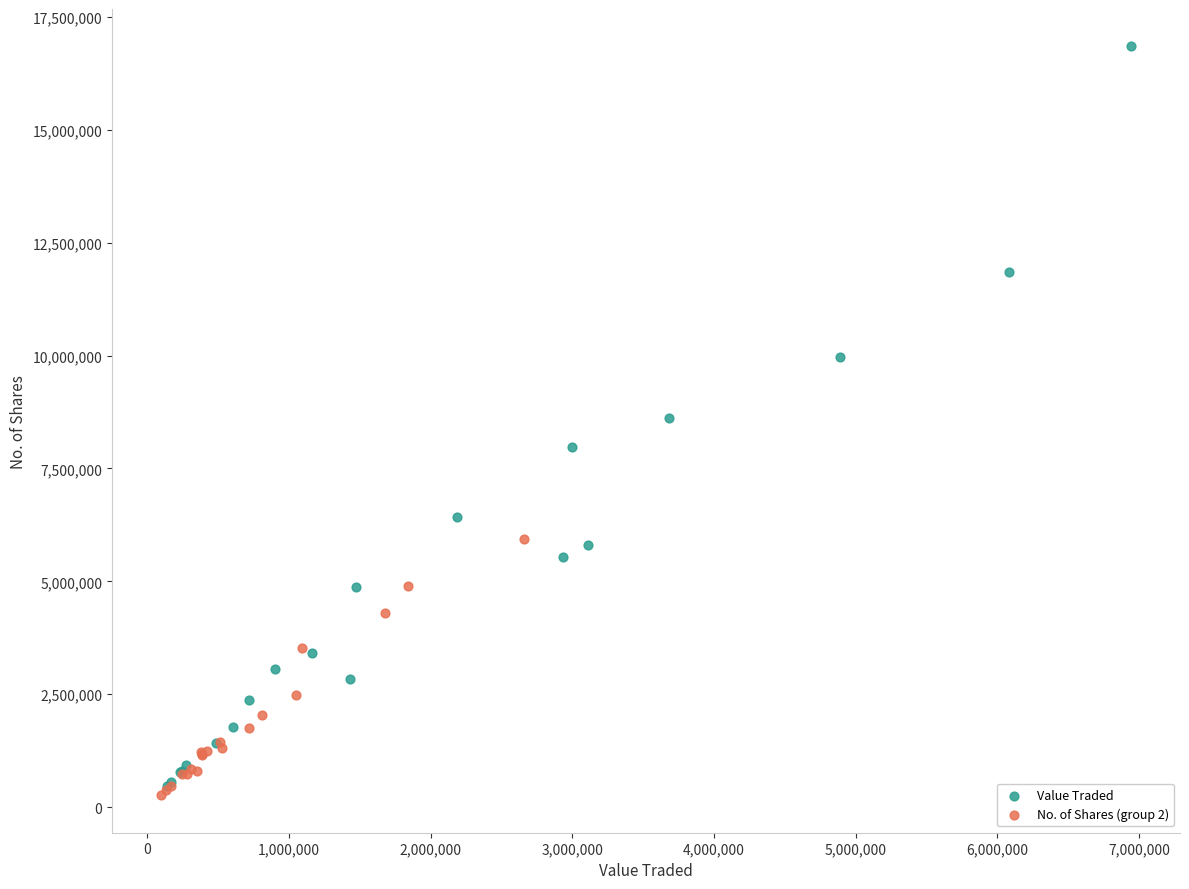

Which series contains the highest Y value?

Value Traded